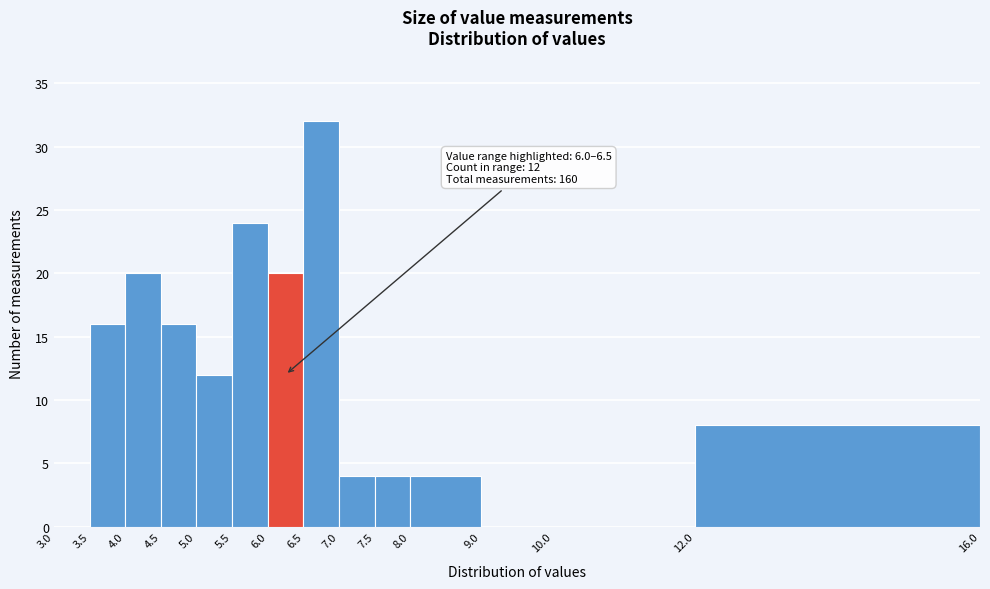

Over which range of the x-axis is the bar tallest?

6.5 to 7.0